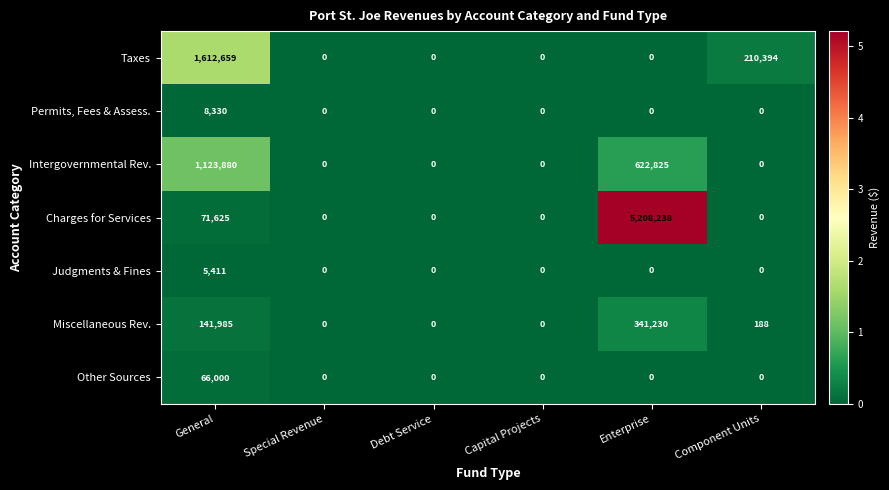

Which series changed the most between General and Enterprise?

Charges for Services